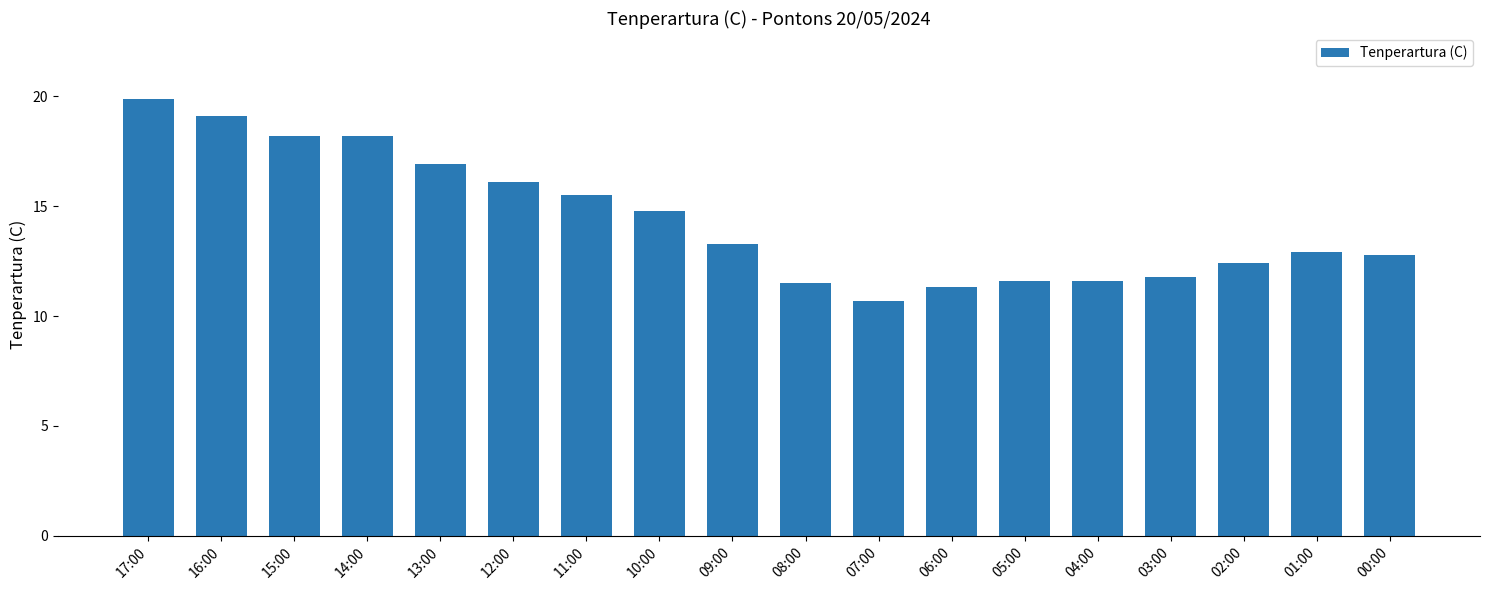

How many bars are there in total?

18